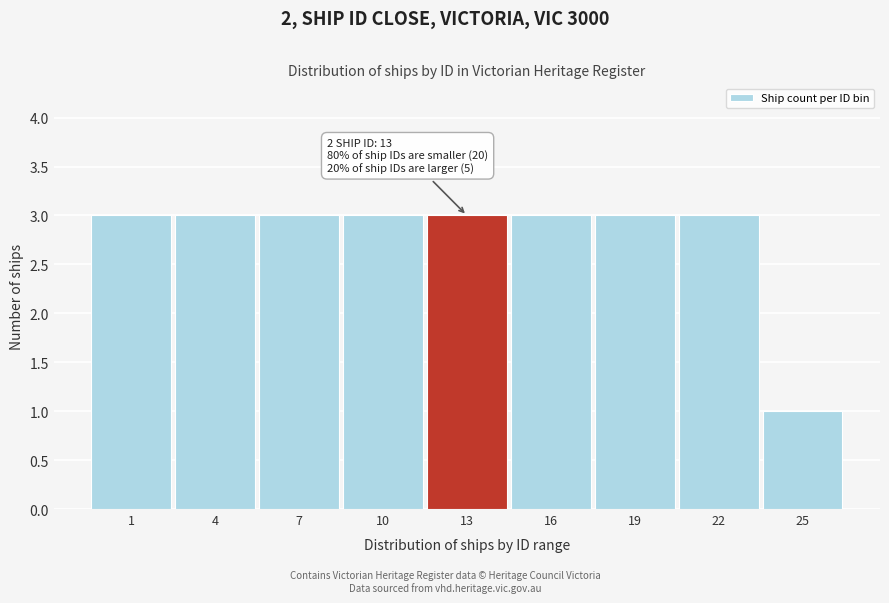

Reading left to right, extract all data points from this chart.

3	3	3	3	3	3	3	3	1